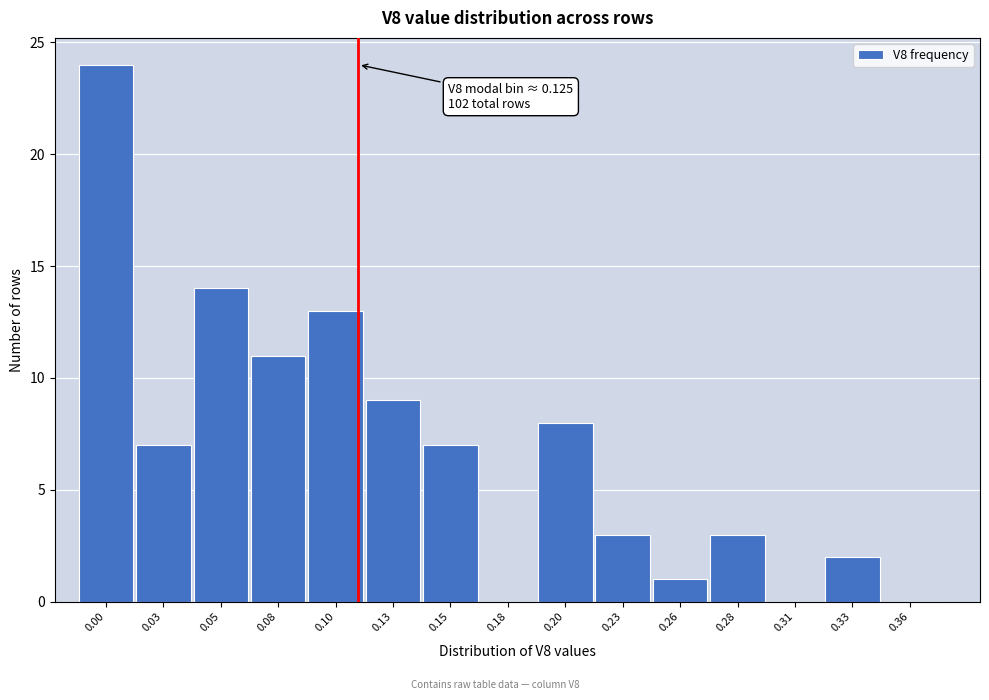

Reading right to left, extract all data points from this chart.

0.36=0	0.33=2	0.31=0	0.28=3	0.26=1	0.23=3	0.20=8	0.18=0	0.15=7	0.13=9	0.10=13	0.08=11	0.05=14	0.03=7	0.00=24